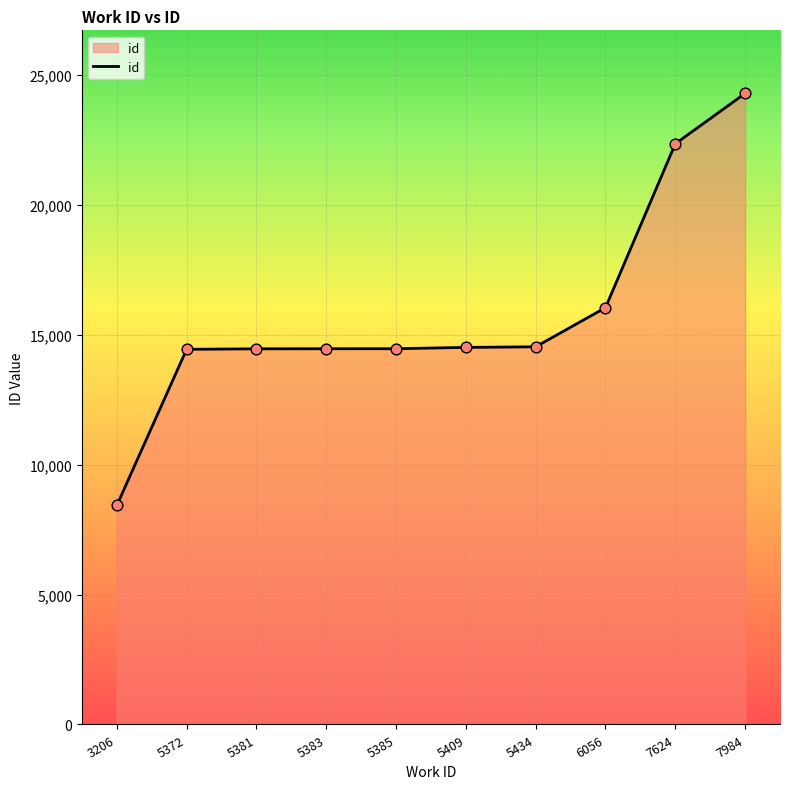

Which has a higher value, 5434 or 7984?

7984